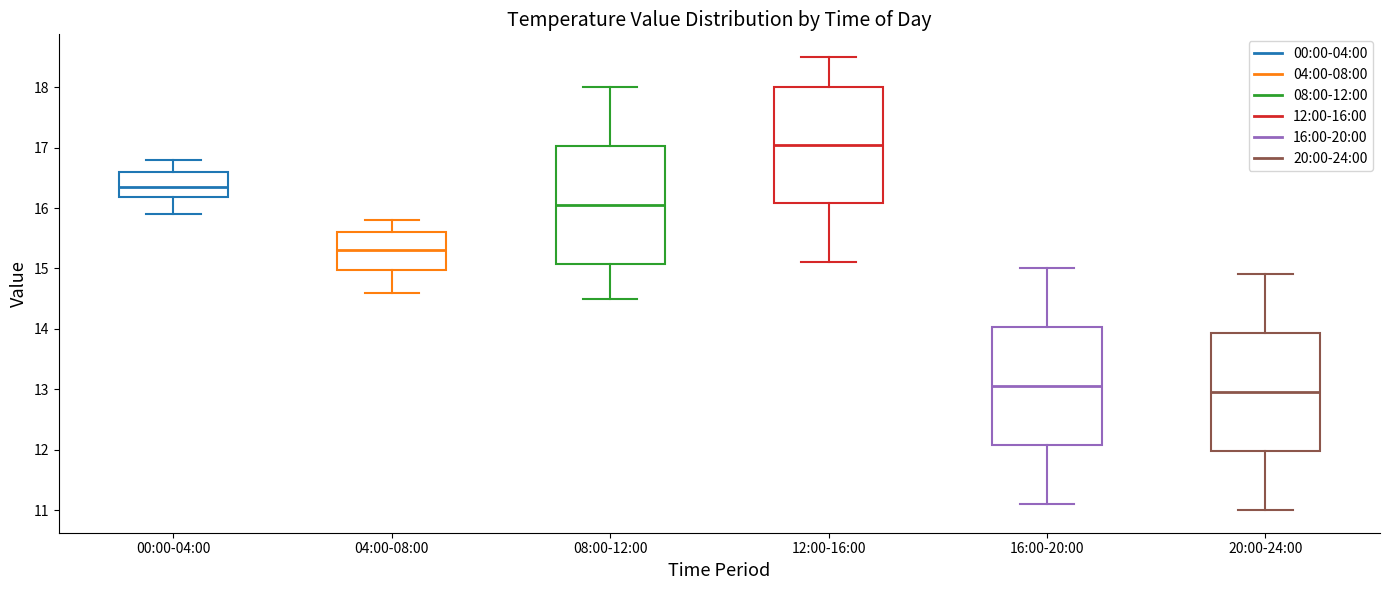

Reading left to right, transcribe this box plot: for each box, give where its median line is, the range the box spans, and where its two whiskers end, as read against the y-axis. The values are not printed on the chart, so give them approximately, as read against the axis.

00:00-04:00: median 16.4, box 16.2 to 16.6, whiskers 15.9 to 16.8
04:00-08:00: median 15.3, box 15.0 to 15.6, whiskers 14.6 to 15.8
08:00-12:00: median 16.1, box 15.1 to 17.0, whiskers 14.5 to 18.0
12:00-16:00: median 17.1, box 16.1 to 18.0, whiskers 15.1 to 18.5
16:00-20:00: median 13.1, box 12.1 to 14.0, whiskers 11.1 to 15.0
20:00-24:00: median 13.0, box 12.0 to 13.9, whiskers 11.0 to 14.9